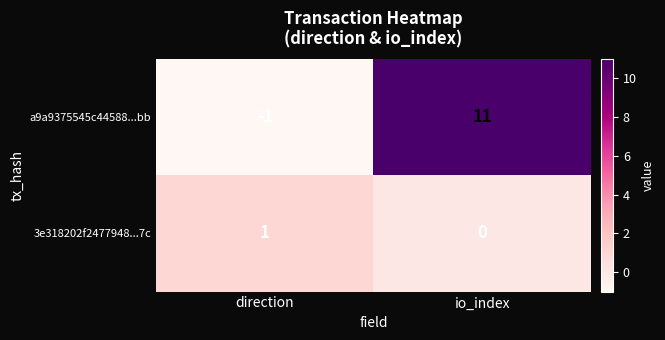

Which series has the largest total across all categories?

a9a9375545c44588...bb